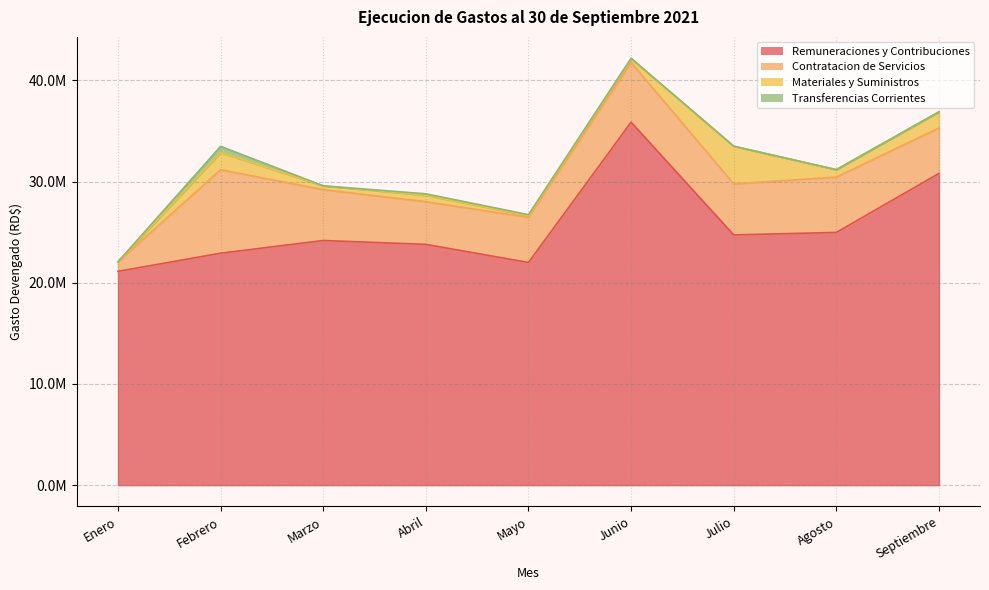

What is the label of the 7th point from the left?

Julio